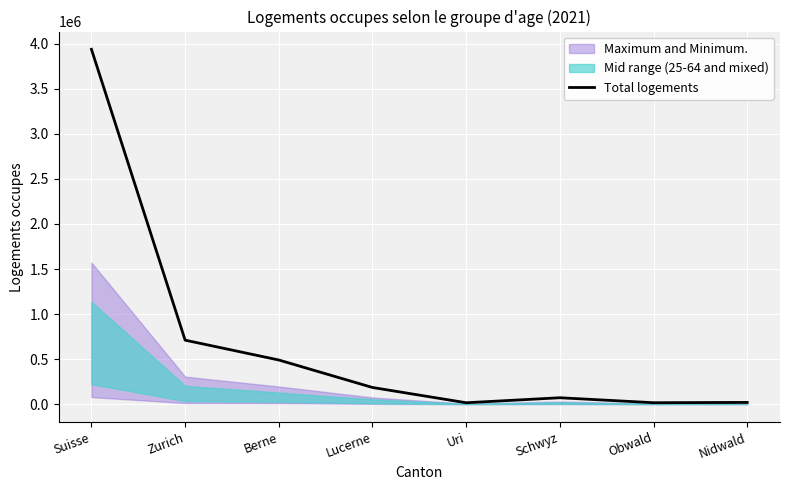

At which label does the data first exceed 185433?

Suisse